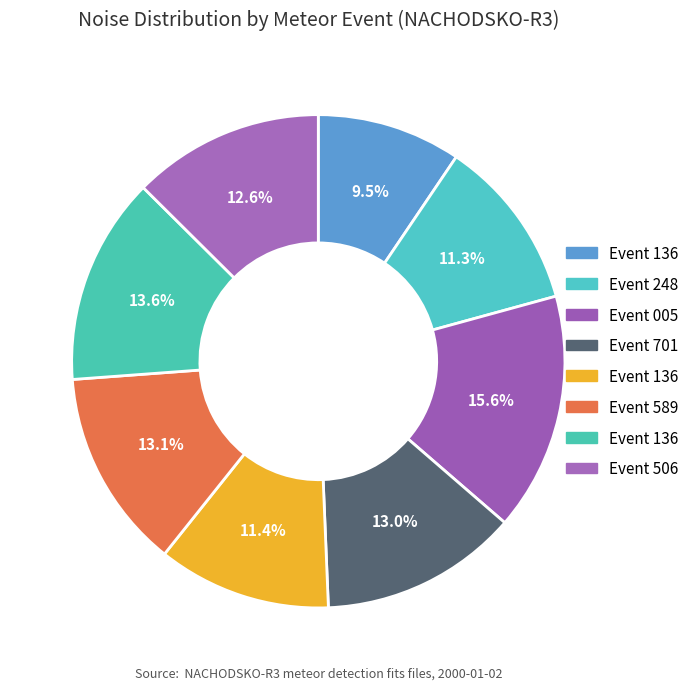

To the nearest percent, what is the difference between the largest and smallest slice percentages?

6%